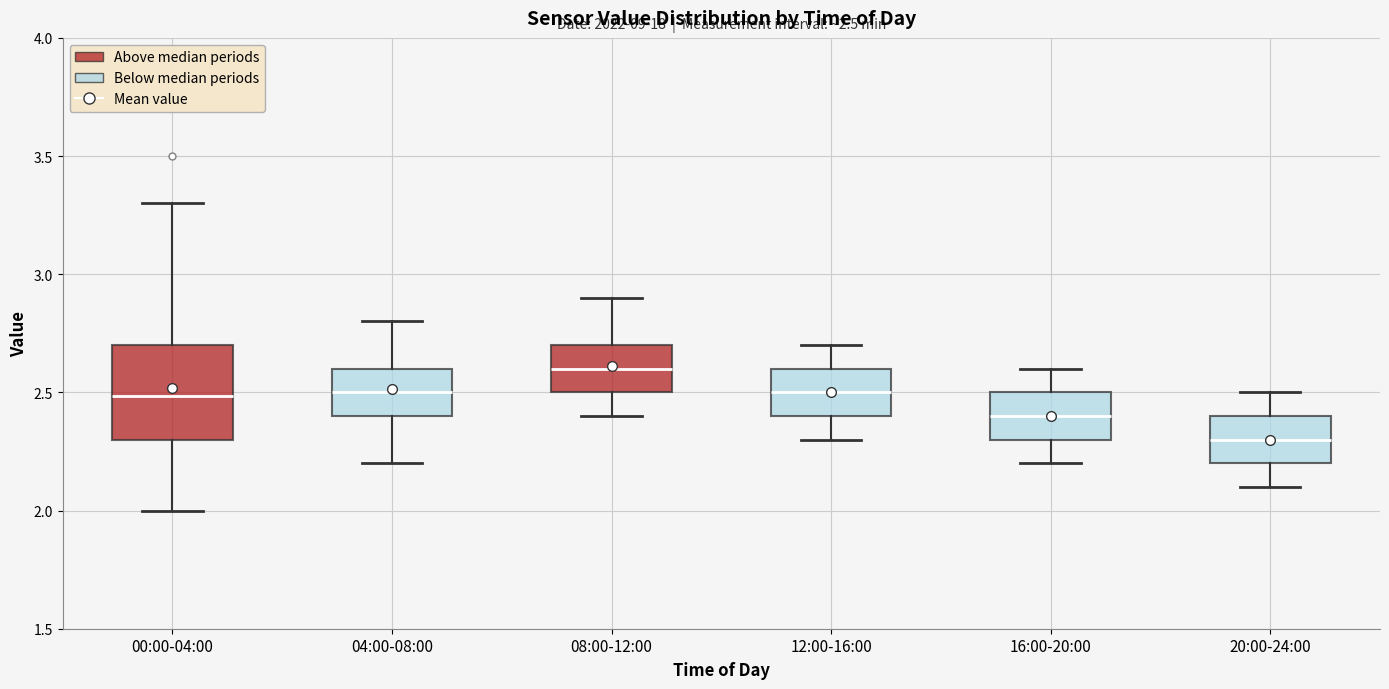

Comparing the boxes themselves (not the whiskers), which one is the tallest?

00:00-04:00